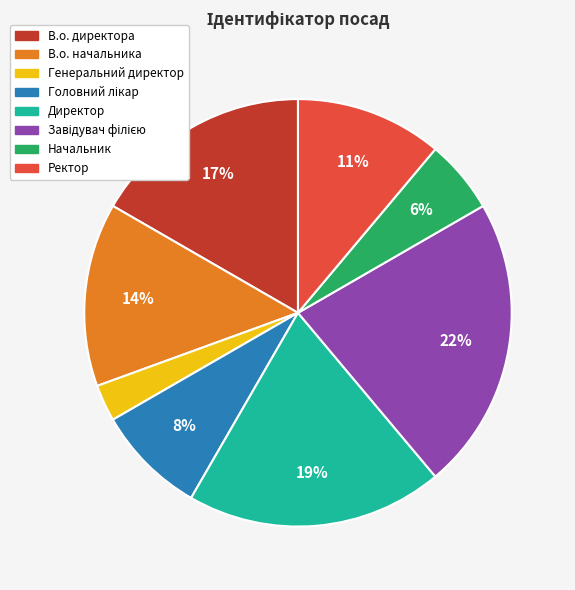

True or false: Директор accounts for 19% of the total.

True